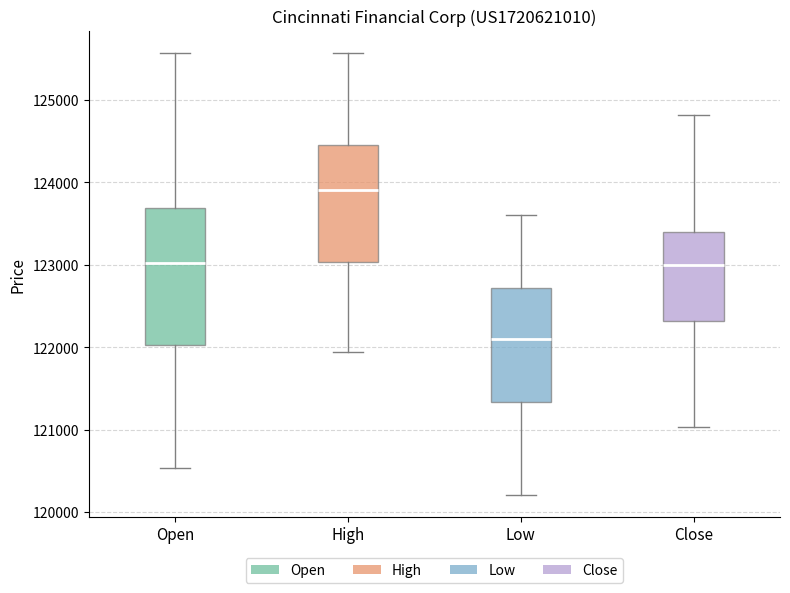

Reading left to right, read every box against the y-axis: the position of its median line, the range the box covers, and the ends of its whiskers. The values are not printed on the chart, so give them approximately, as read against the axis.

Open: median 123000, box 122000 to 123700, whiskers 120500 to 125600
High: median 123900, box 123000 to 124500, whiskers 121900 to 125600
Low: median 122100, box 121300 to 122700, whiskers 120200 to 123600
Close: median 123000, box 122300 to 123400, whiskers 121000 to 124800